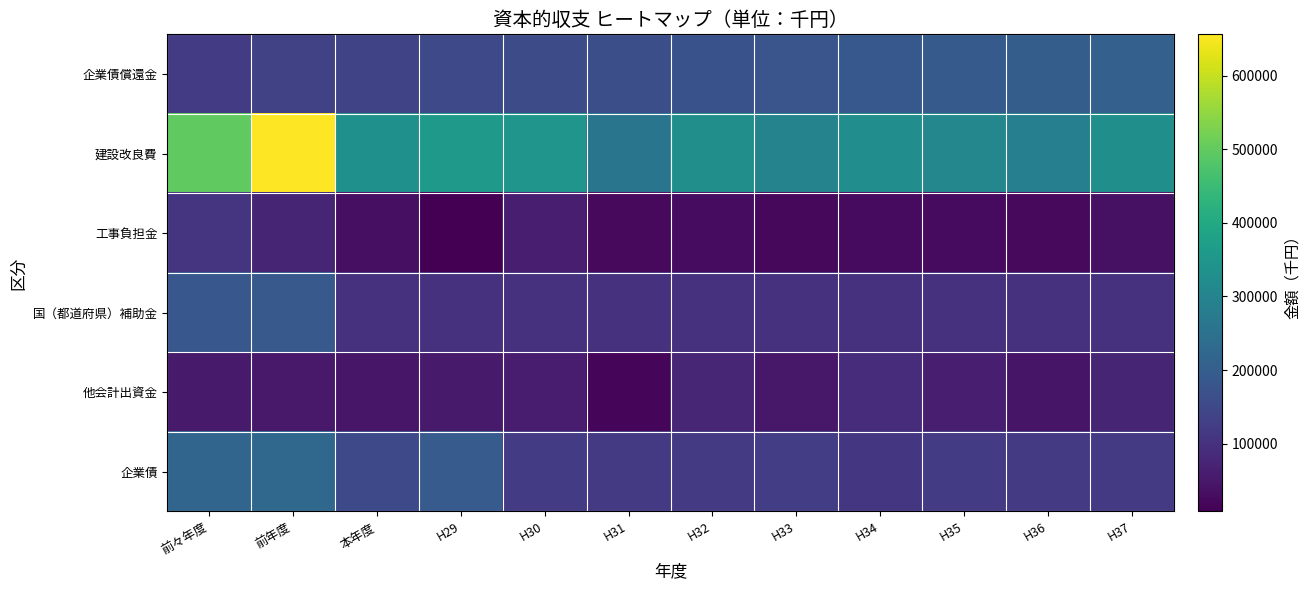

At which category is the sum across all series the highest?

前年度